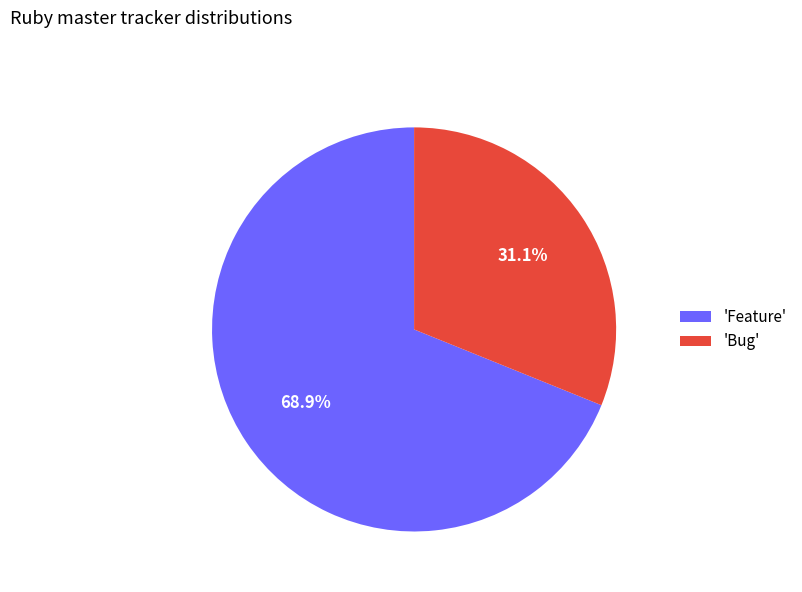

Combined, what portion of the pie is 'Bug' and 'Feature'?

100.0%